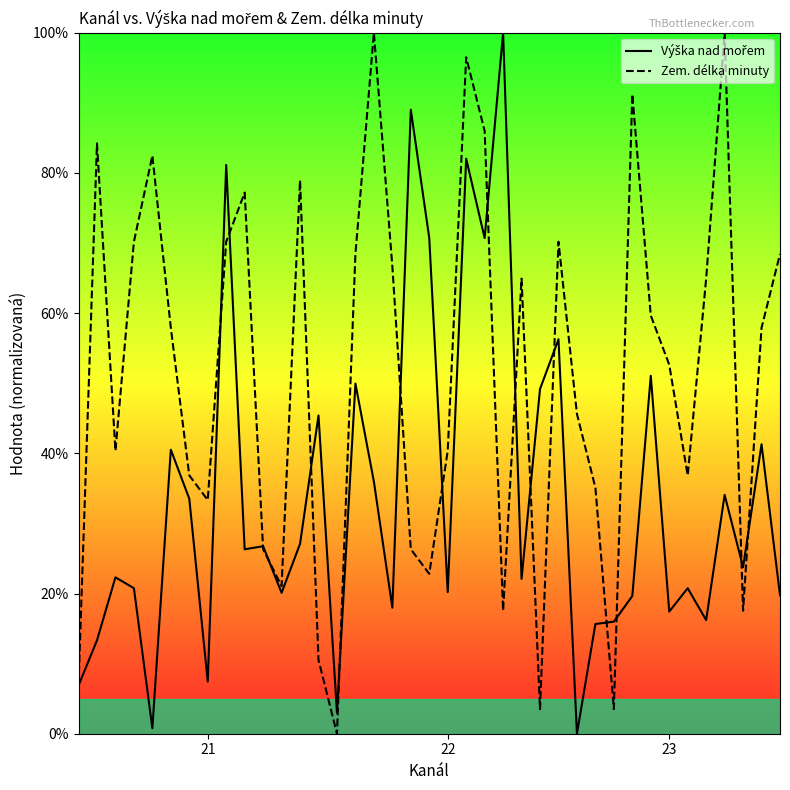

What is the maximum value for Zem. délka minuty?

100.0